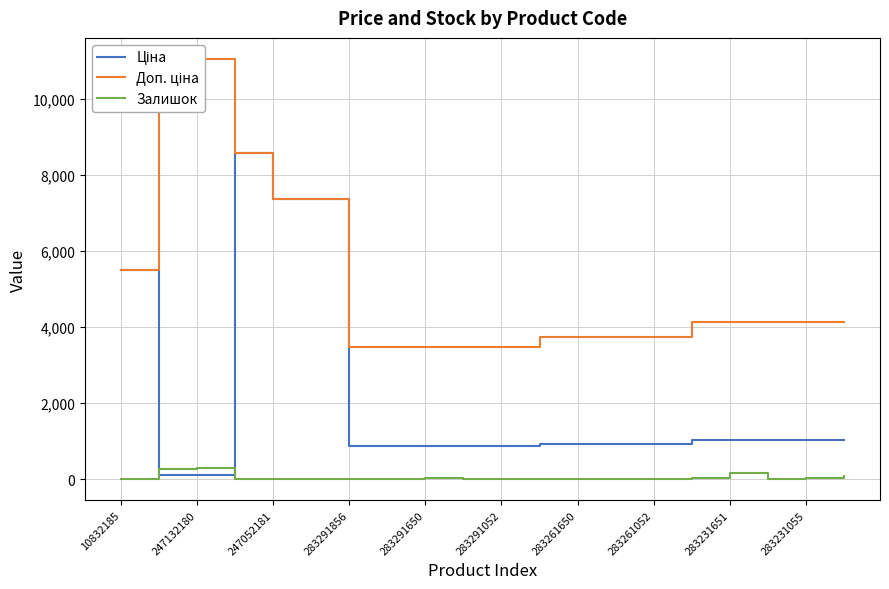

Where do Ціна and Залишок first cross each other?

10832185 and 247132180